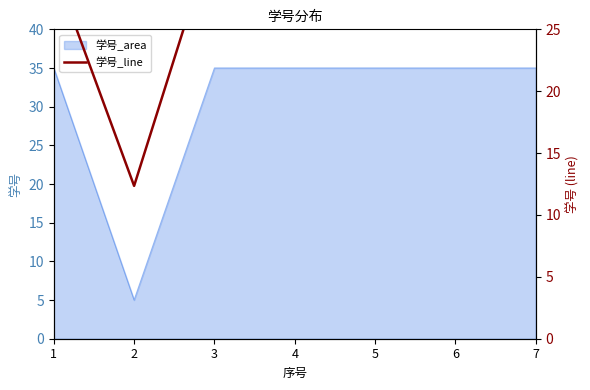

Which has a higher value, 5 or 2?

5